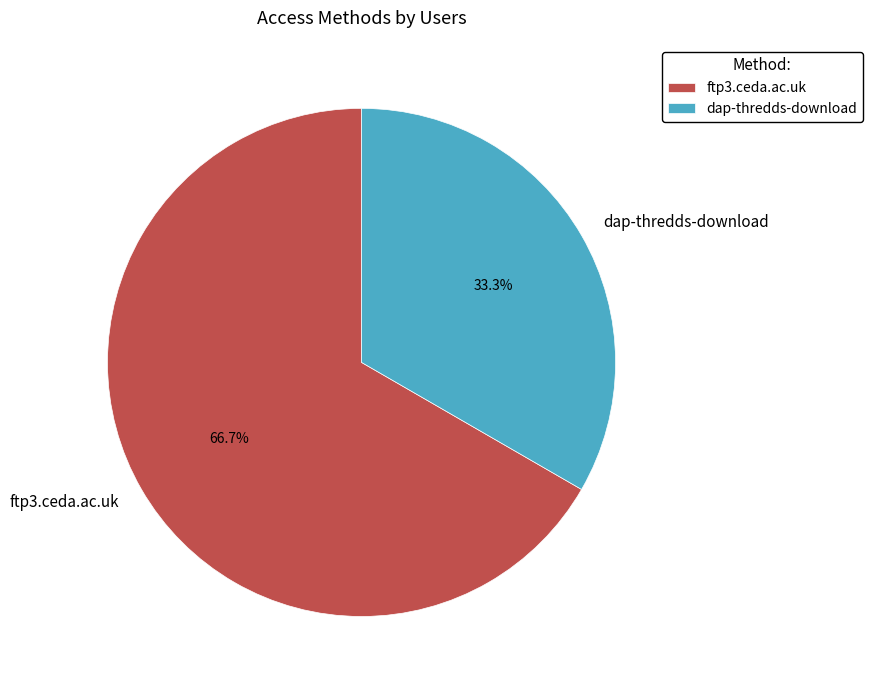

What is the ratio of the value at dap-thredds-download to the value at ftp3.ceda.ac.uk?

0.5